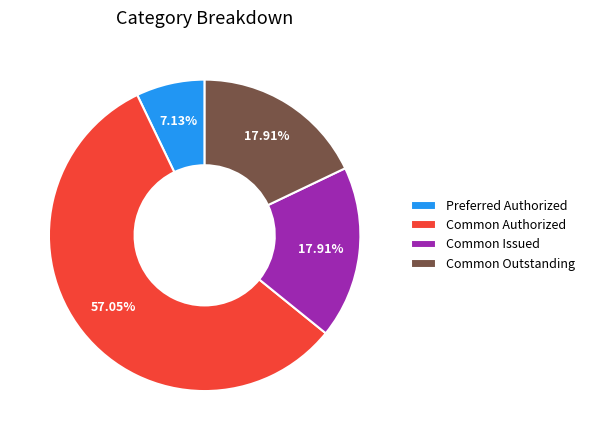

Combined, do Common Issued and Common Outstanding account for over 50%?

No